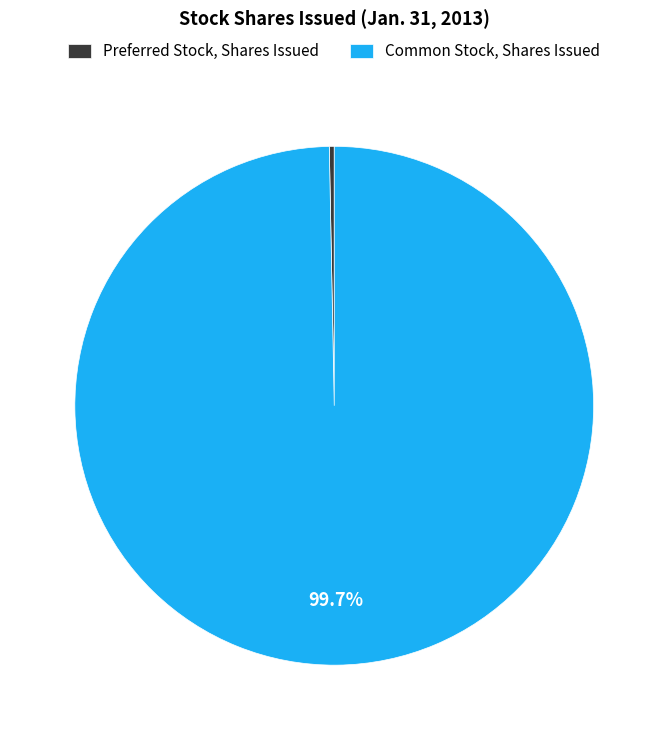

Which category has the biggest portion of the pie?

Common Stock, Shares Issued